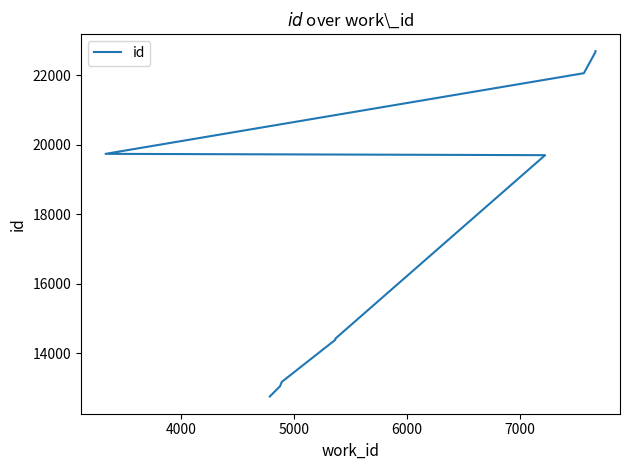

The value at 8 is 37078. True or false?

False